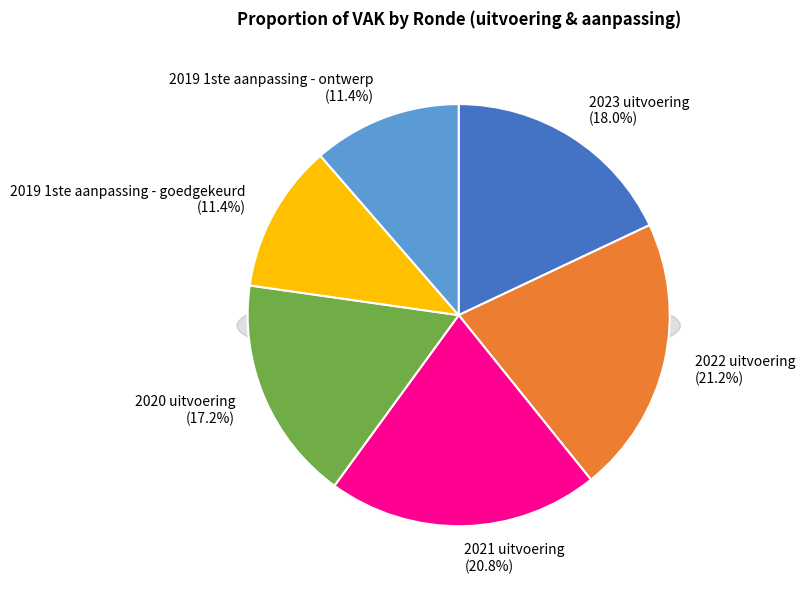

What percentage do 2021 uitvoering and 2023 uitvoering together represent?

38.8%